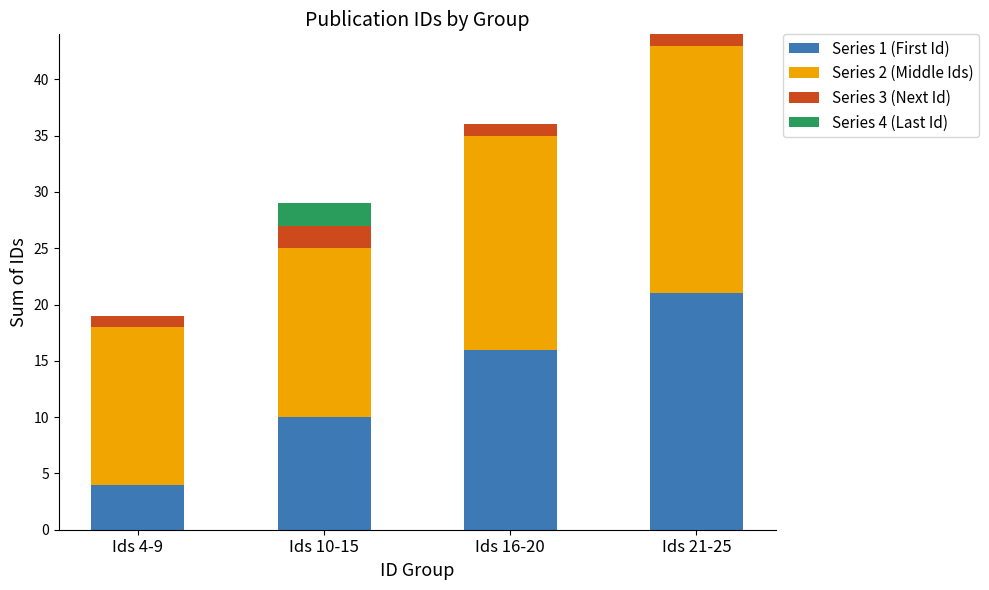

At which category is the sum across all series the highest?

Ids 21-25